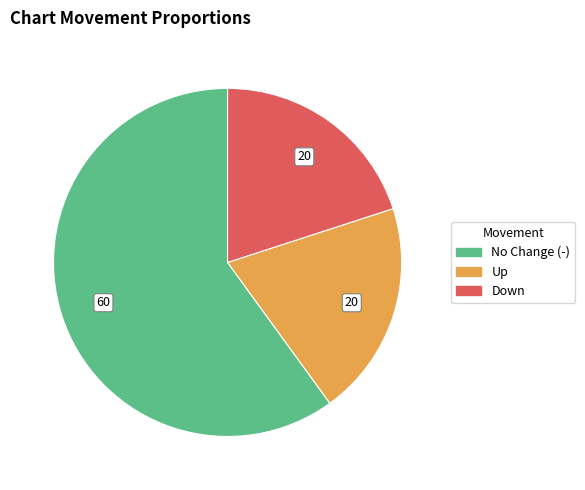

Is there a majority slice in this chart?

Yes